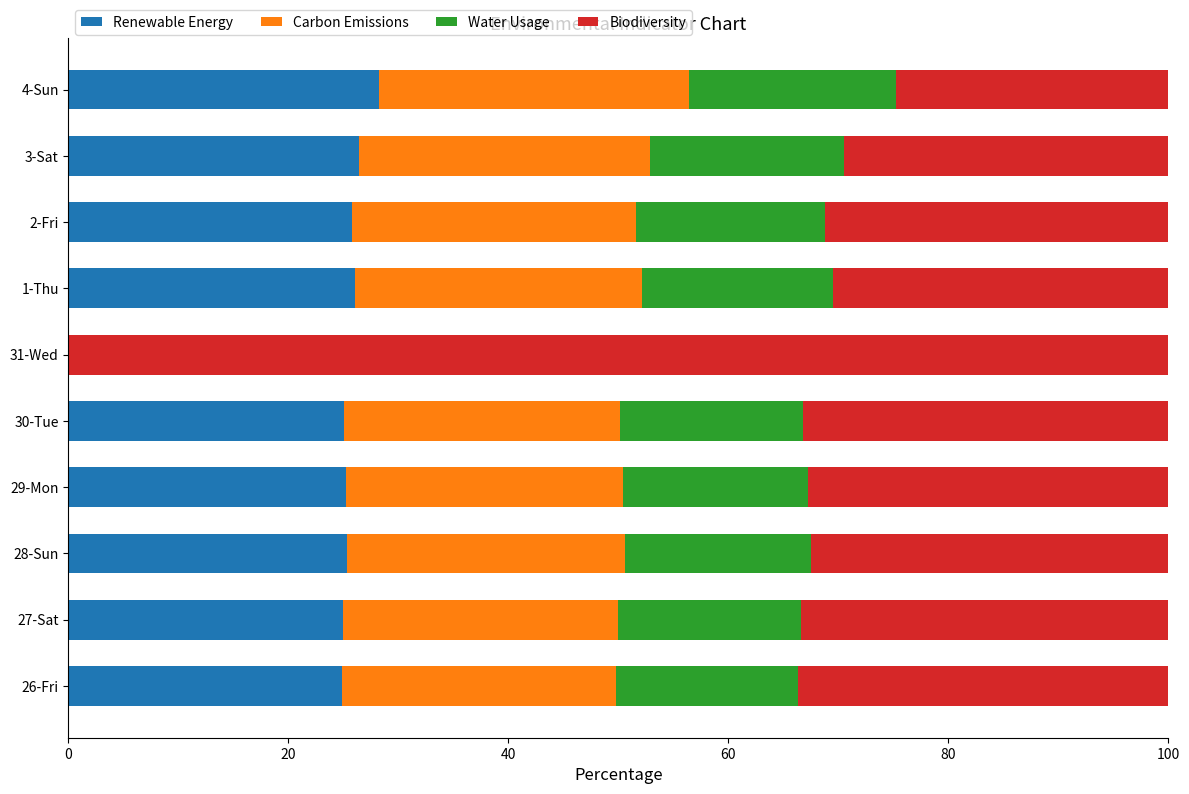

True or false: Renewable Energy has a value of 42.3 at 3-Sat.

False